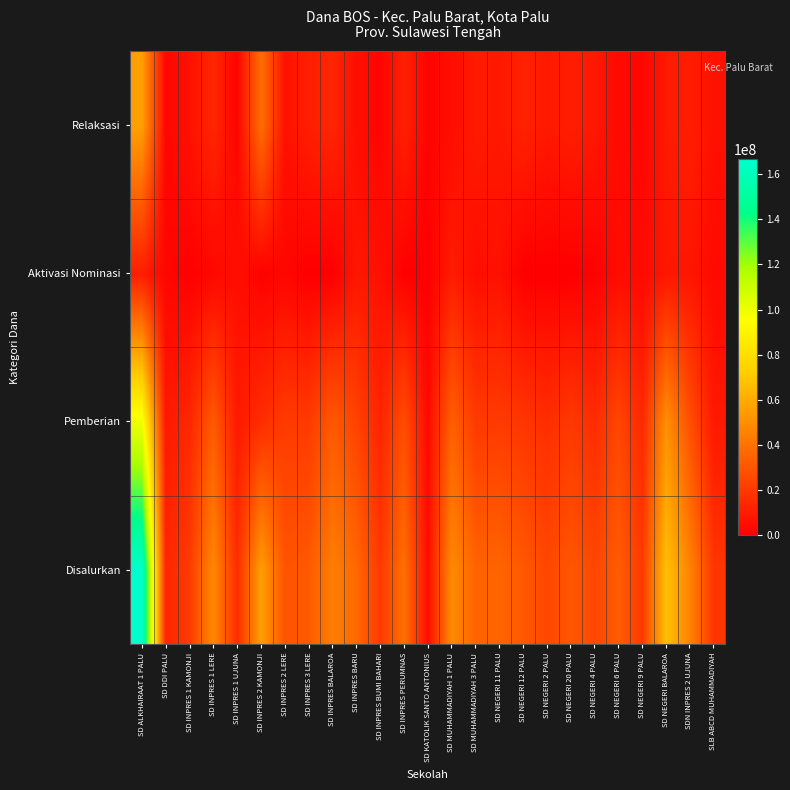

Between SD ALKHAIRAAT 1 PALU and SD INPRES 1 KAMONJI, which is larger?

SD ALKHAIRAAT 1 PALU